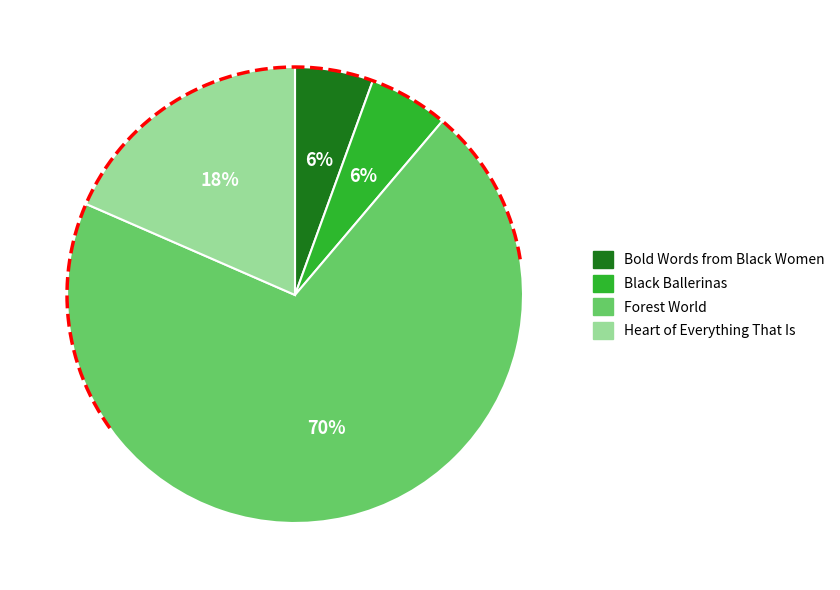

Is Black Ballerinas the majority of the pie?

No